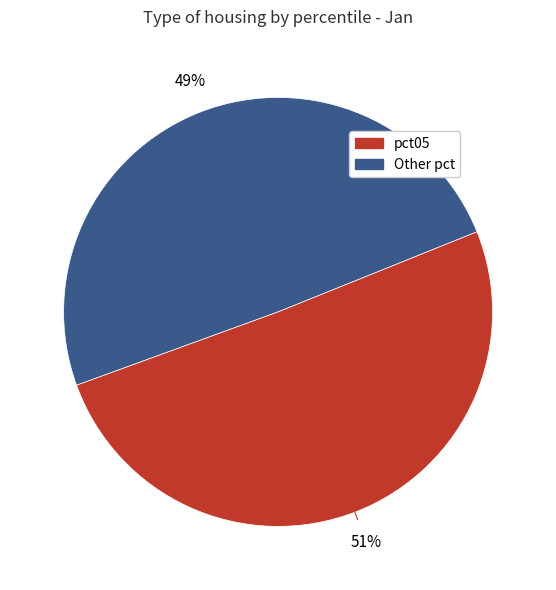

Is there a majority slice in this chart?

Yes